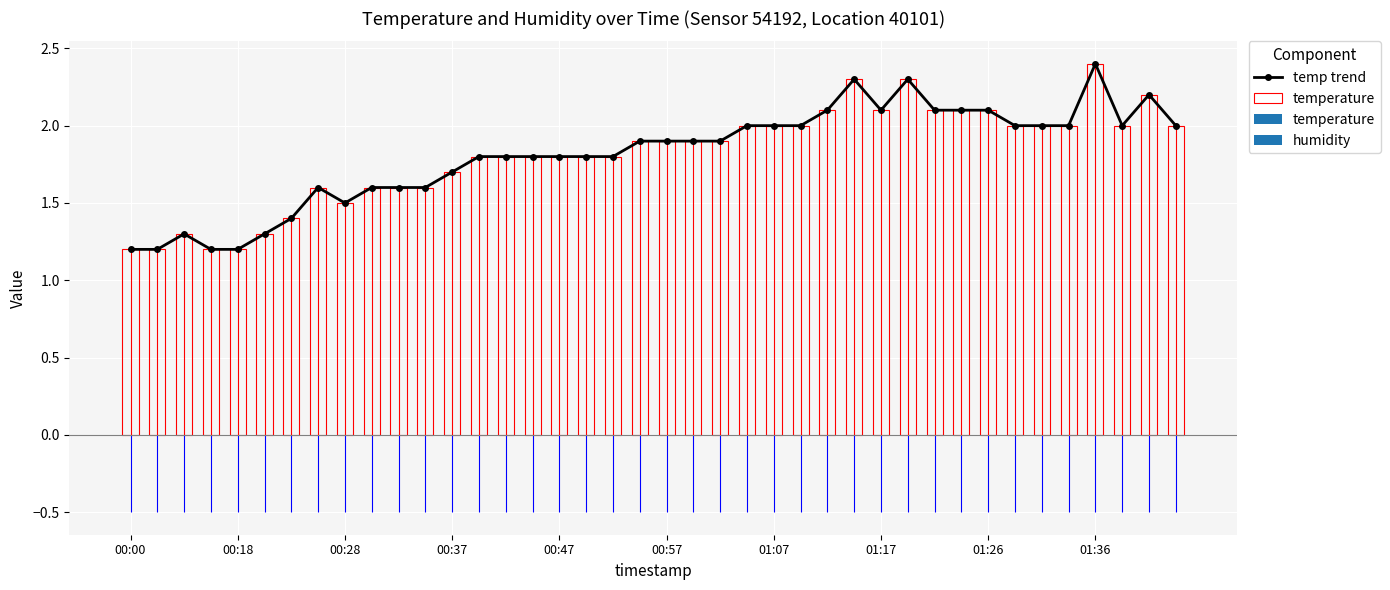

What is the average value of the temperature series?

1.8